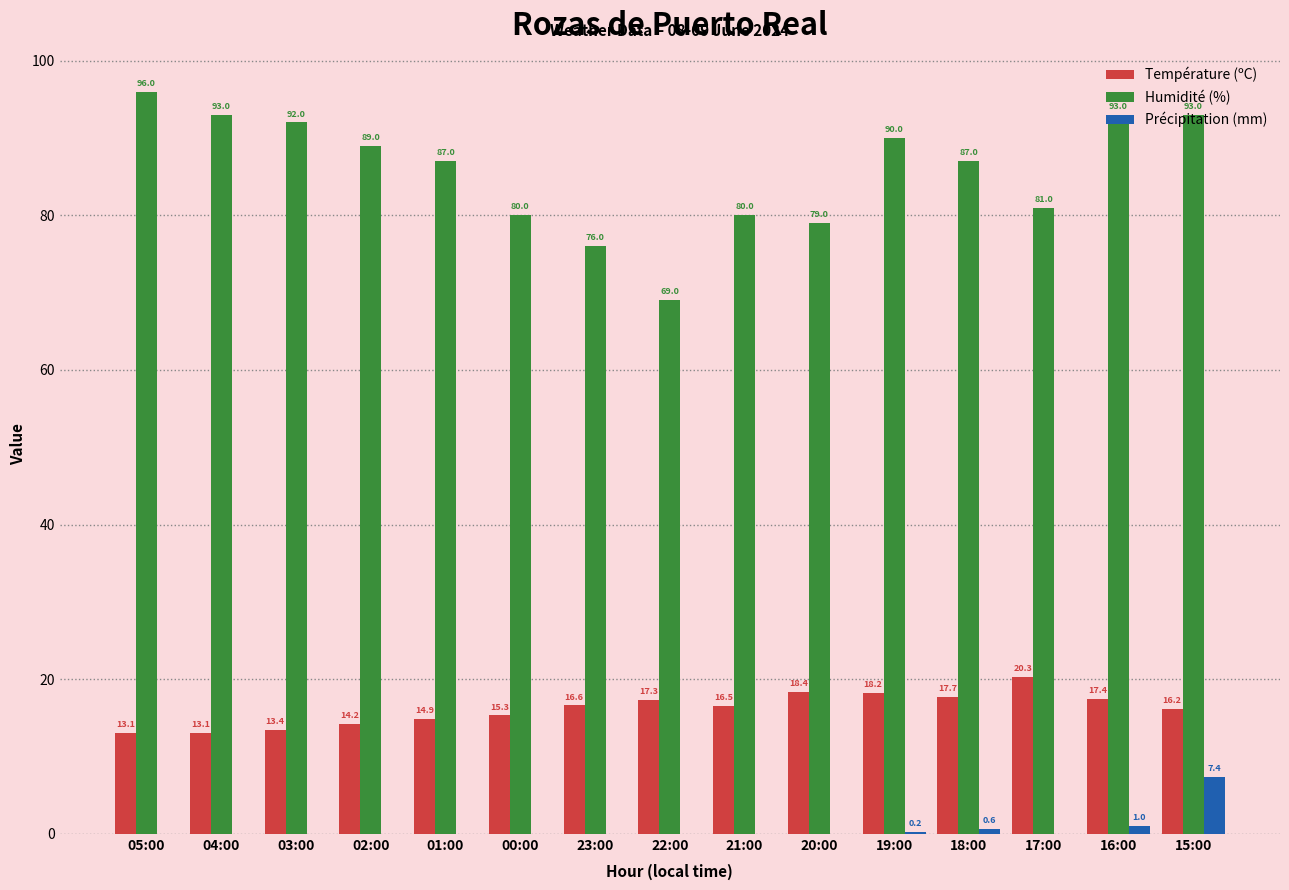

How many distinct data groups are displayed?

3